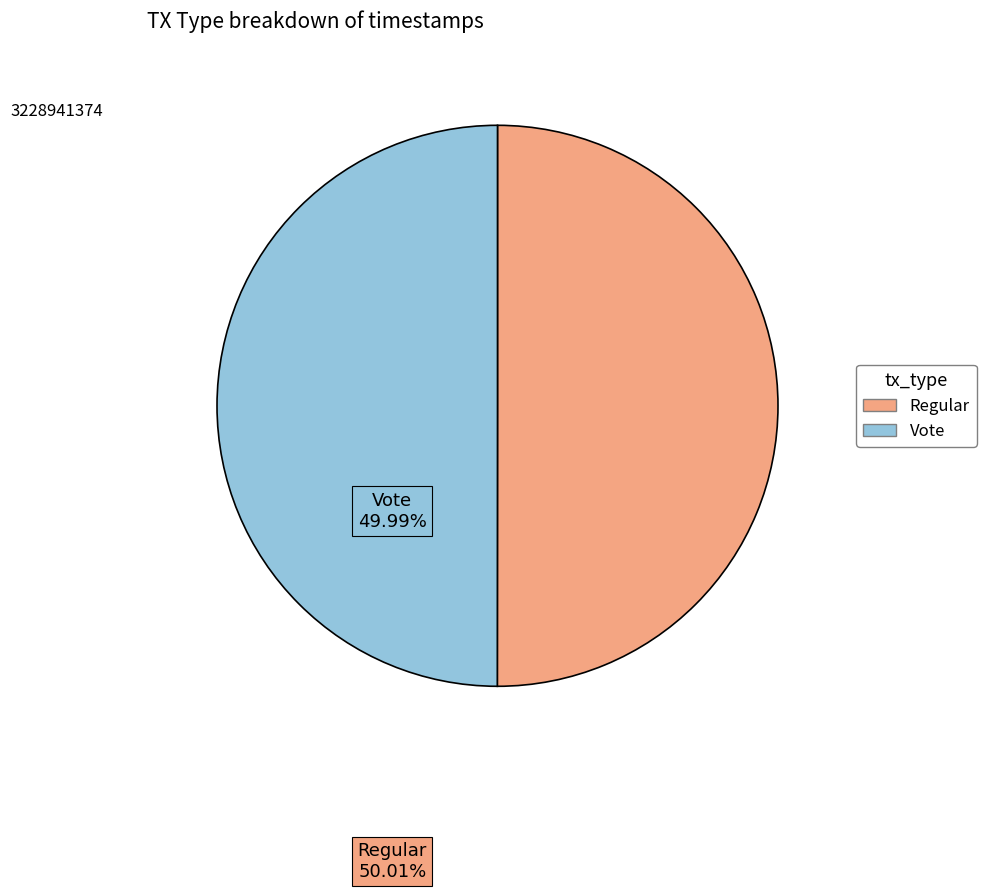

The Regular slice represents 50% of the pie. True or false?

True